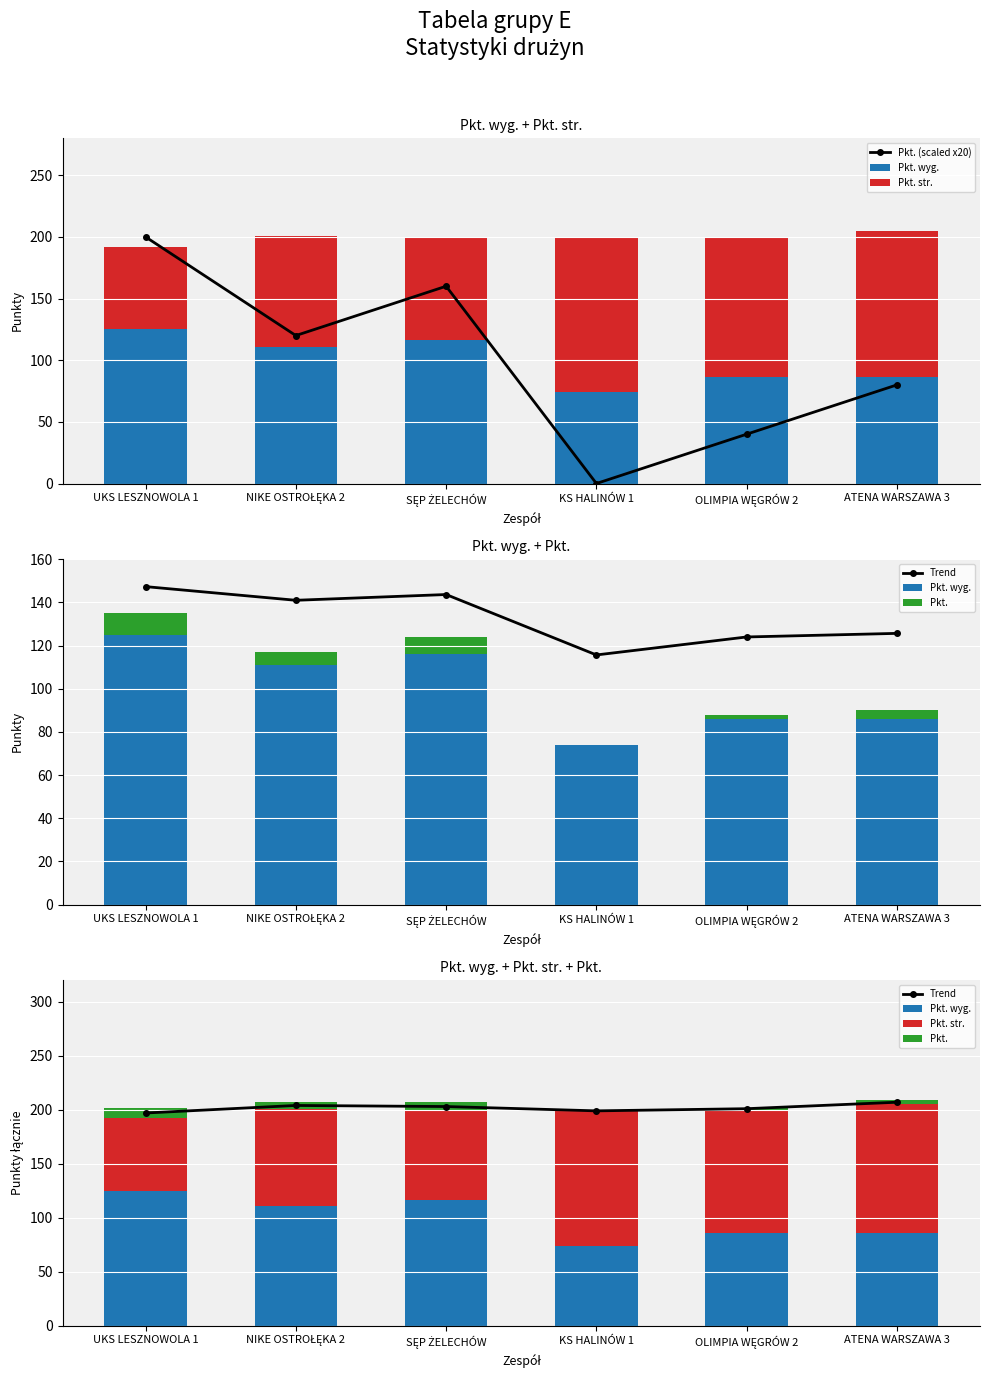

Reading left to right, extract all data points from this chart.

Pkt. (scaled x20): 200	120	160	0	40	80
Pkt. wyg.: 125	111	116	74	86	86
Pkt. str.: 67	90	83	125	114	119
Trend: 197	204	203	199	201	207
Pkt.: 10	6	8	0	2	4